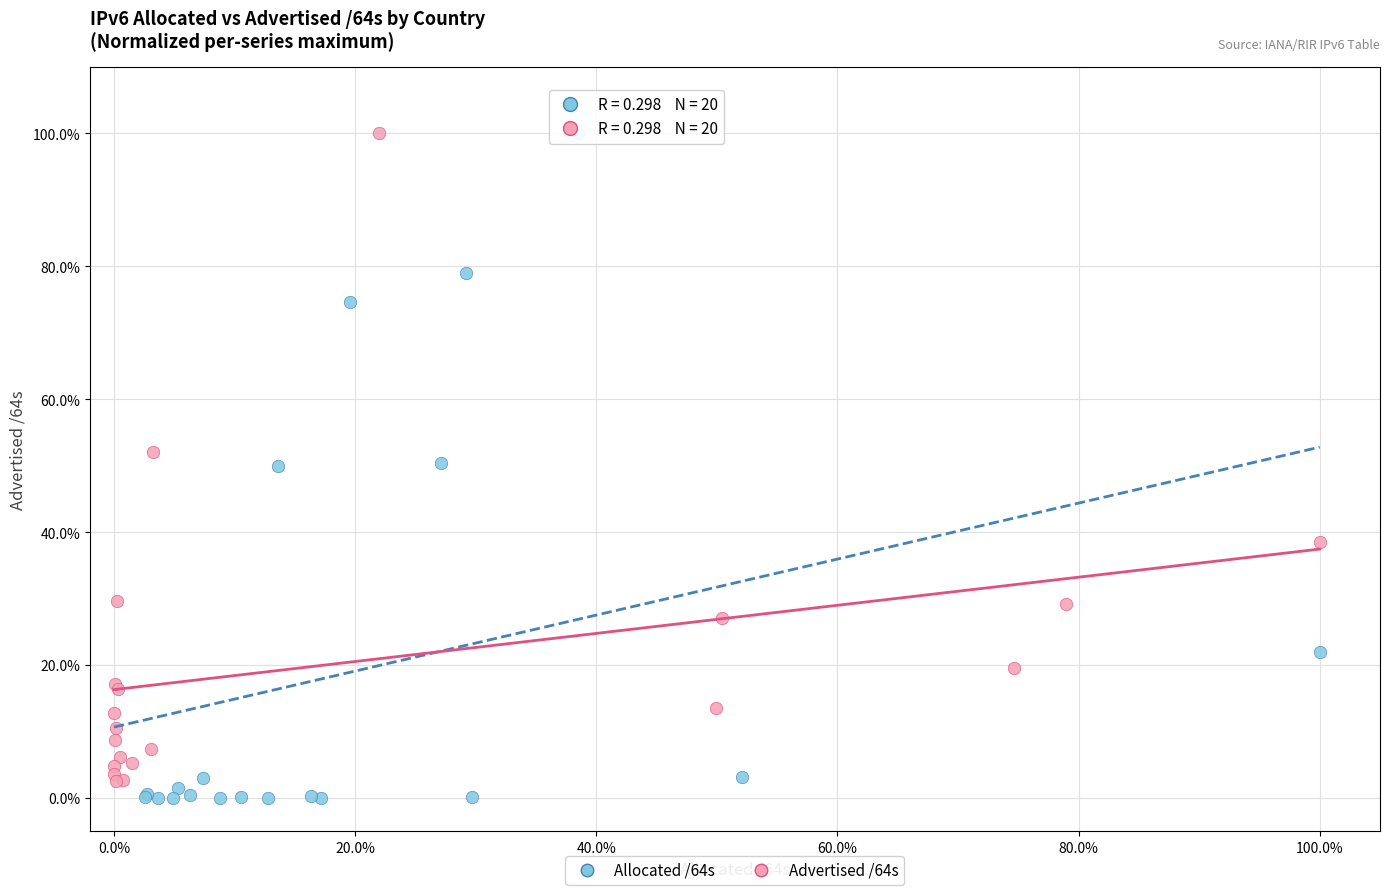

Which series contains the lowest Y value?

Allocated /64s